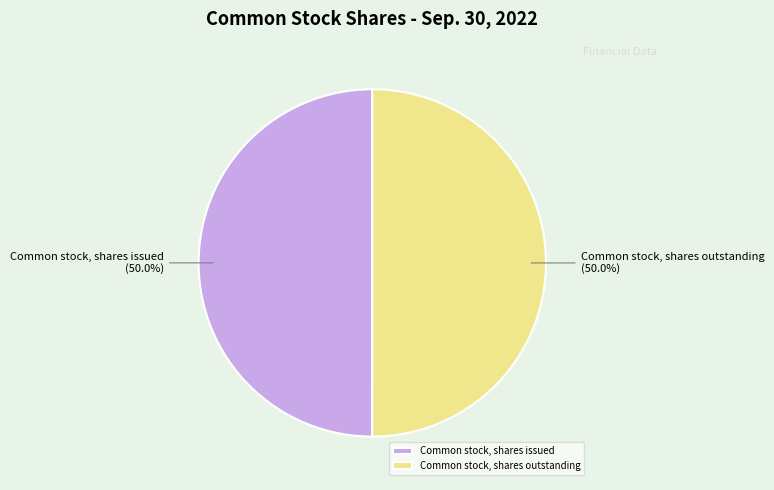

Approximately how many times larger is the value at Common stock, shares outstanding compared to Common stock, shares issued?

1.0